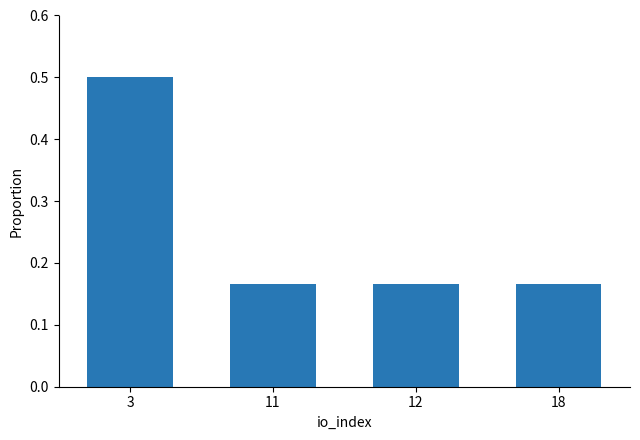

How many values are between 0 and 1?

4